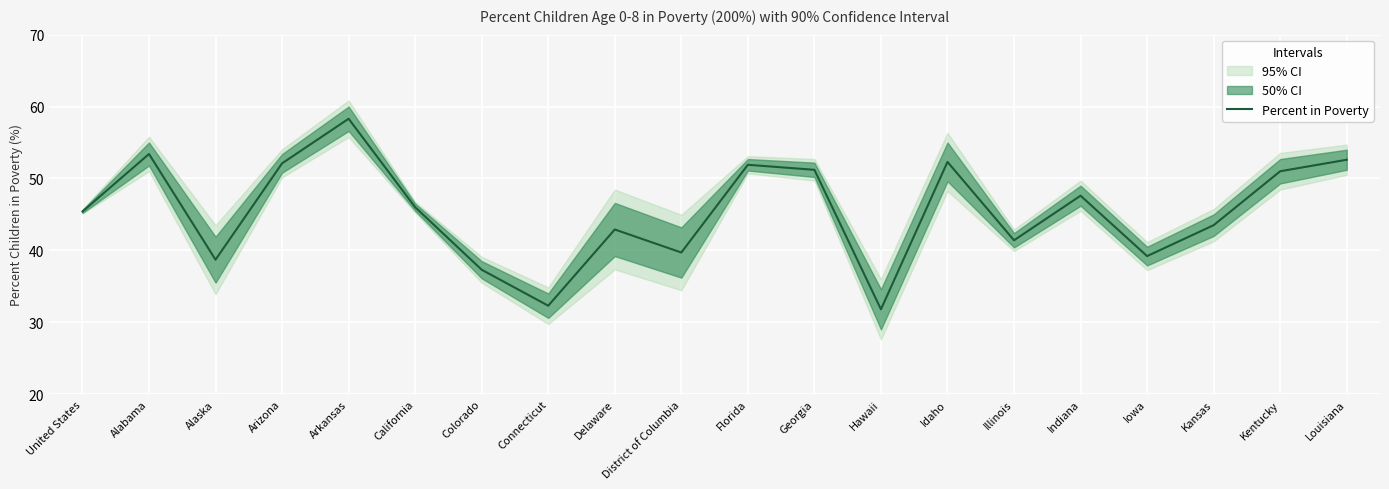

Between Connecticut and Illinois, which is larger?

Illinois